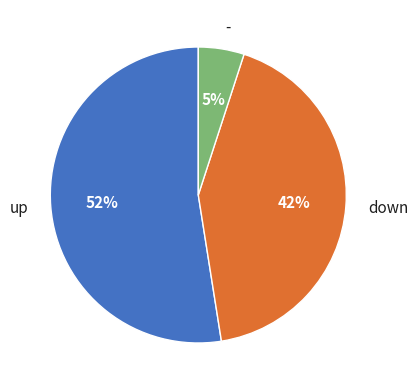

Which category accounts for the majority?

up